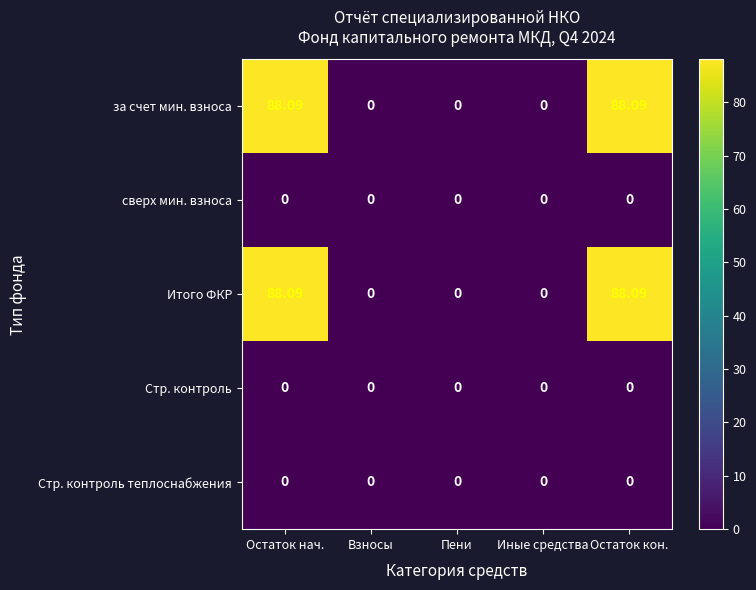

How many positive values does the Итого ФКР series have?

2